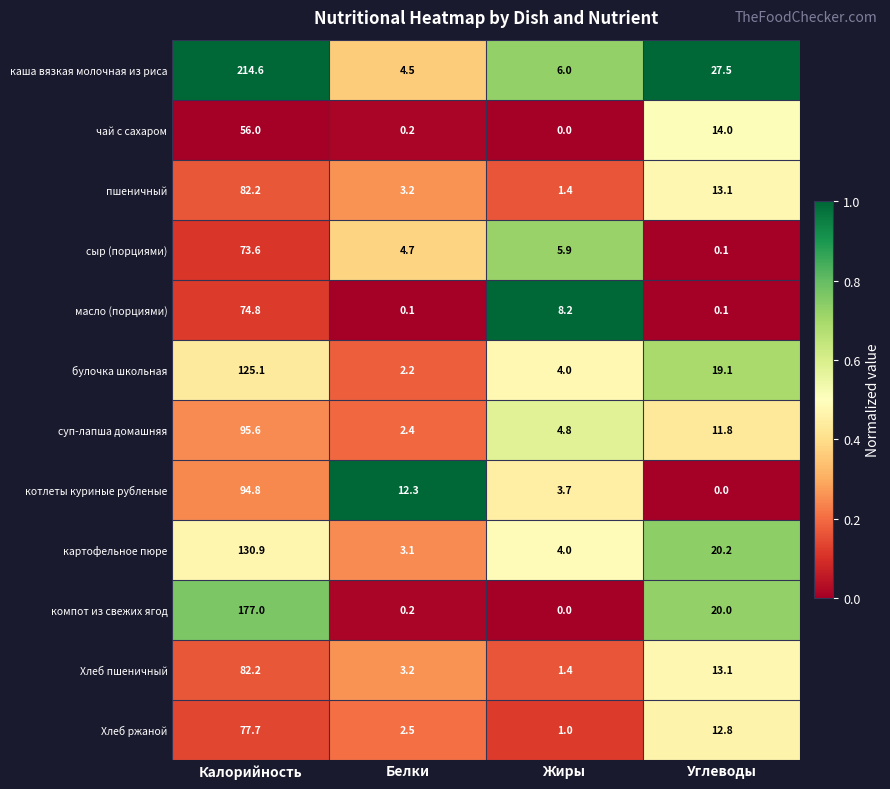

What is the maximum value shown in the chart?

214.6